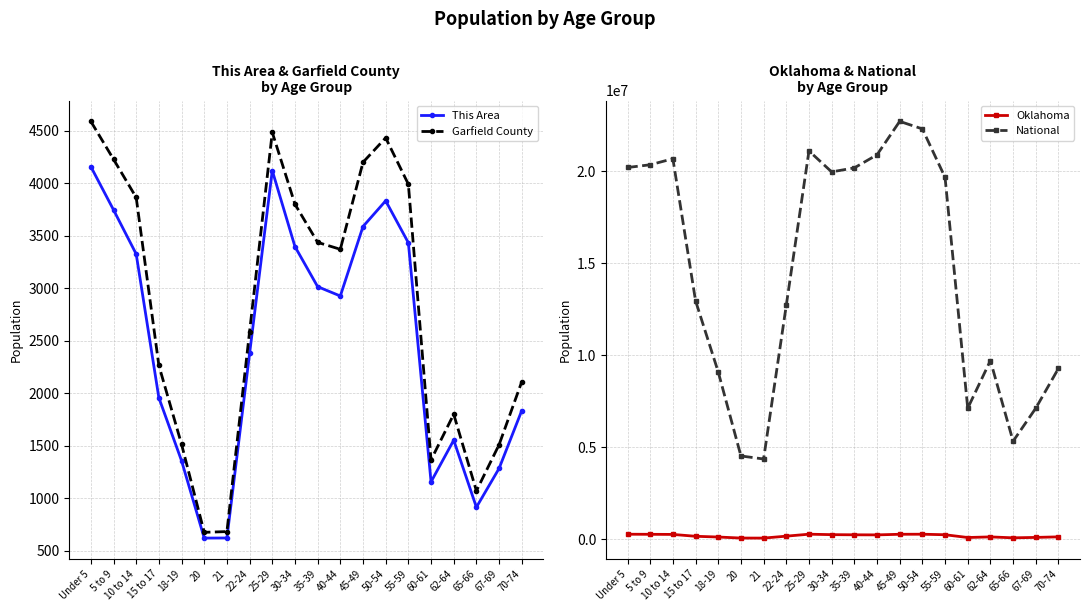

What is the maximum value for Oklahoma?

265737